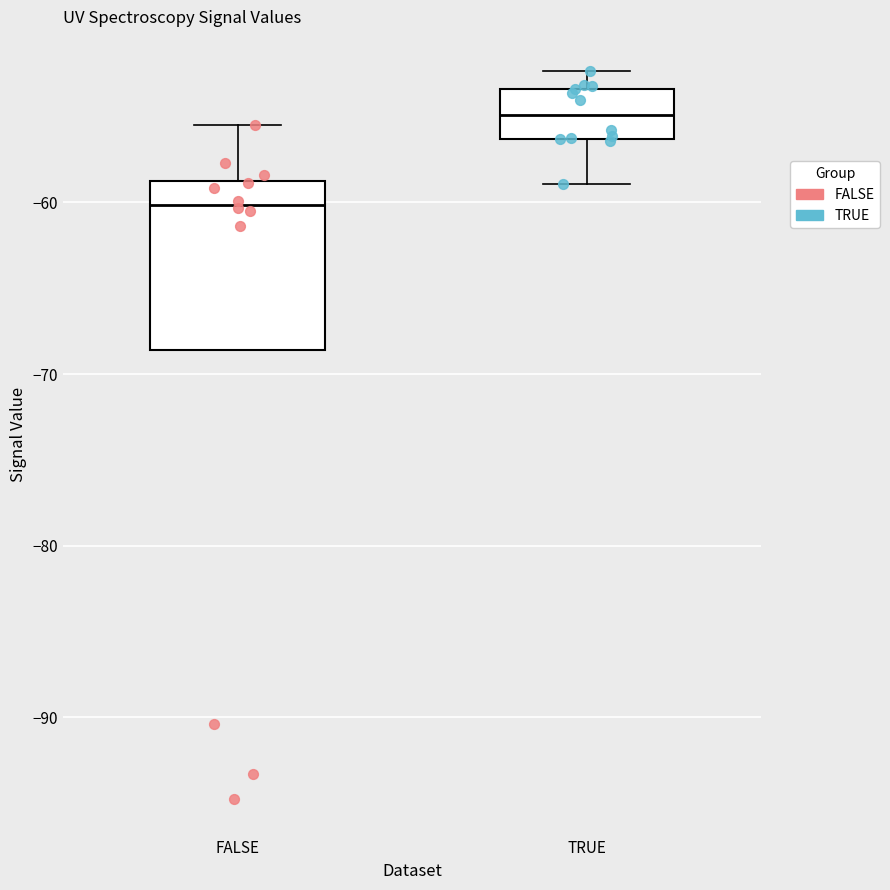

Where does the upper whisker of the box for TRUE end on the y-axis? The values are not printed on the chart, so give them approximately, as read against the axis.

-52